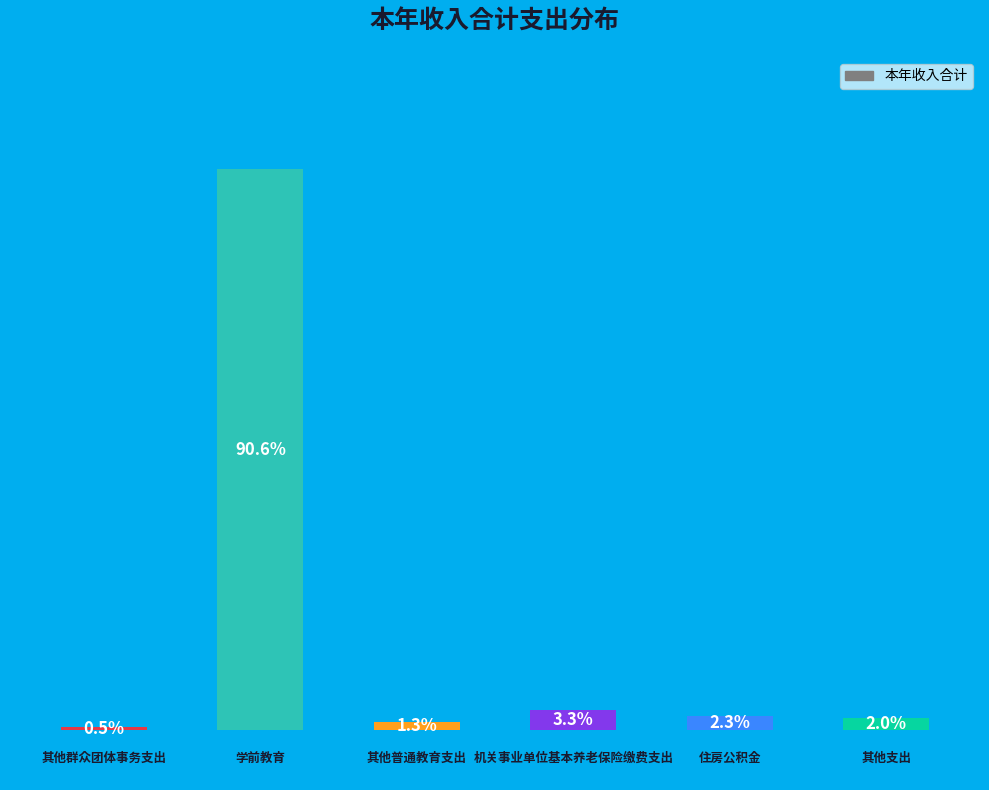

How many bars are there in total?

6